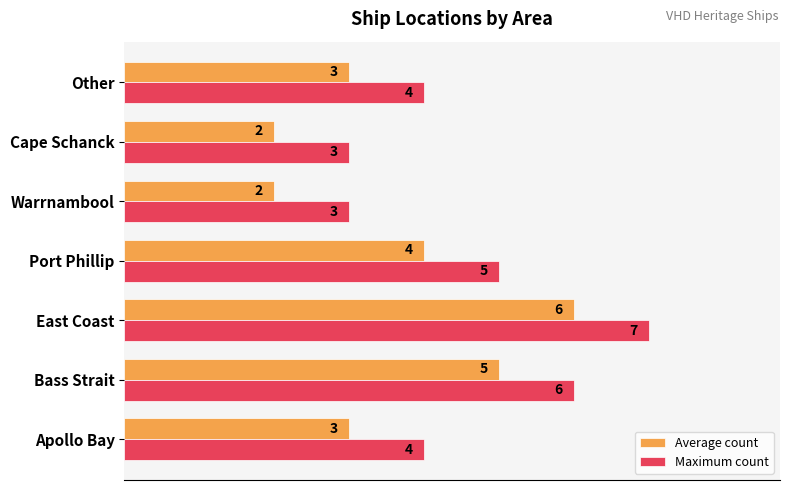

The Maximum count series shows 3 at Warrnambool. True or false?

True